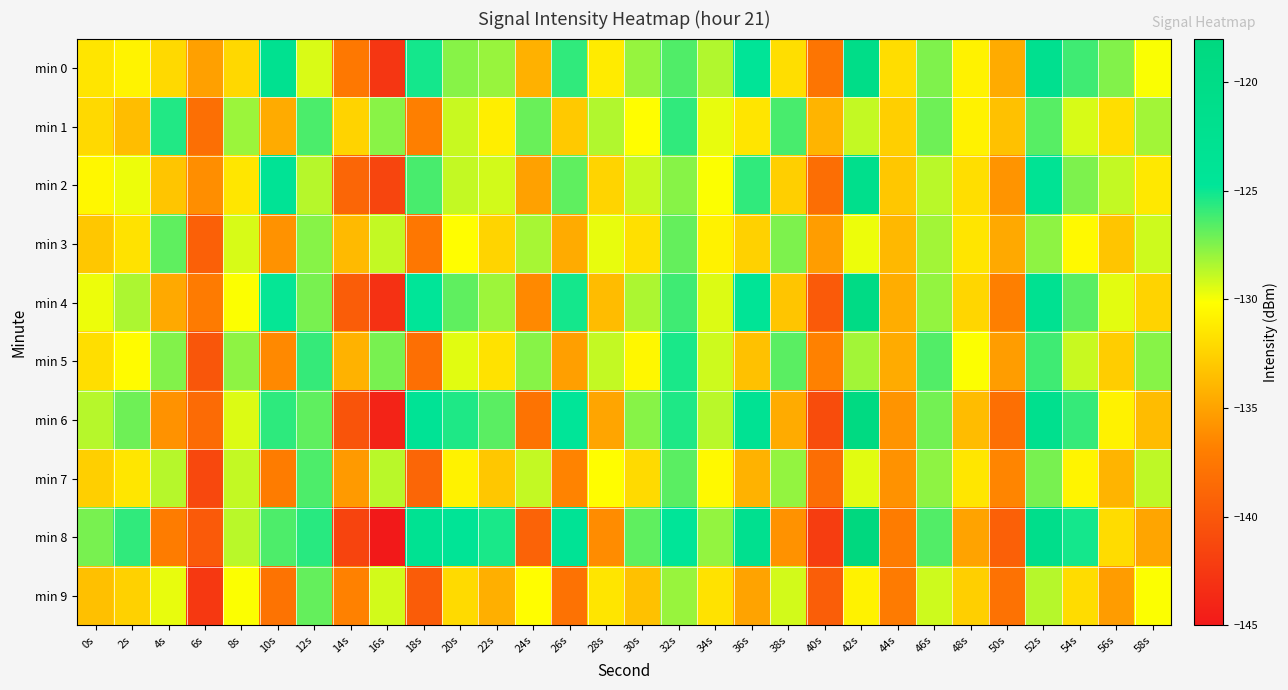

At 44s, list the series in order from smallest to largest.

min 9, min 8, min 7, min 6, min 5, min 4, min 3, min 2, min 1, min 0